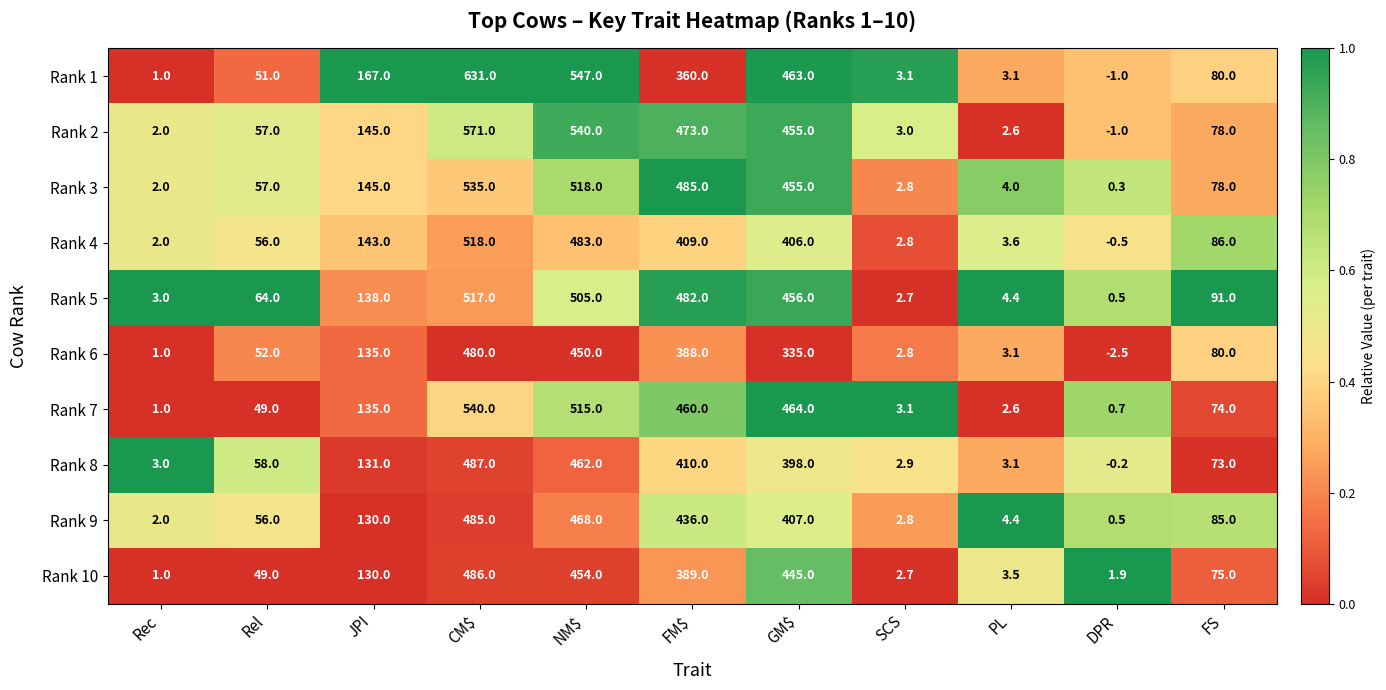

Which category has the highest value across all series?

CM$